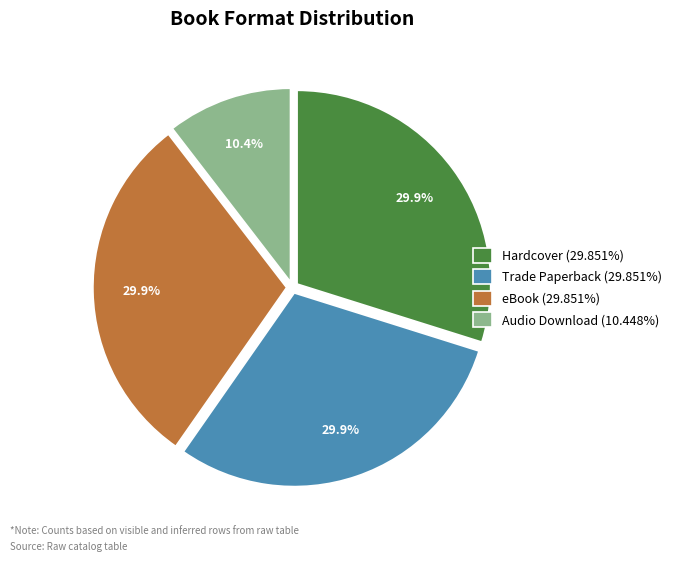

To the nearest percent, what is the difference between the largest and smallest slice percentages?

19%